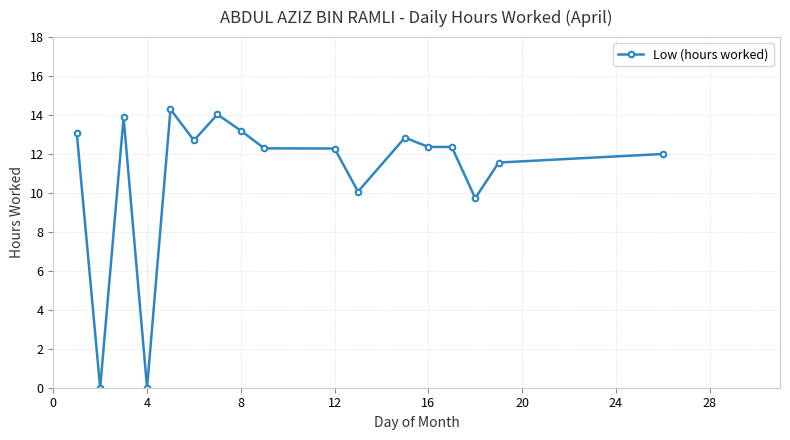

What is the maximum value shown in the chart?

14.3